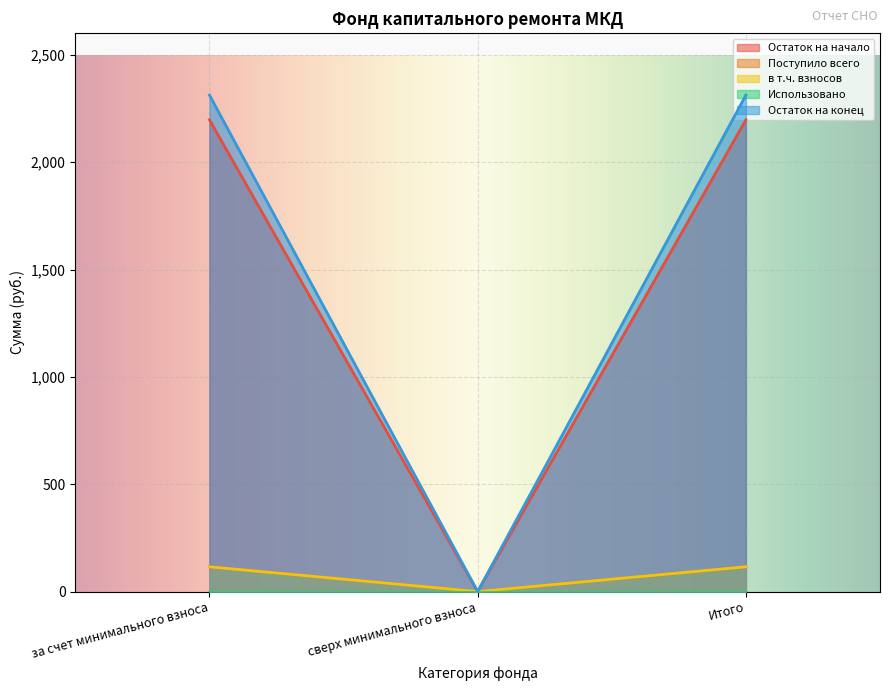

At which label does в т.ч. взносов first exceed 115?

за счет минимального взноса